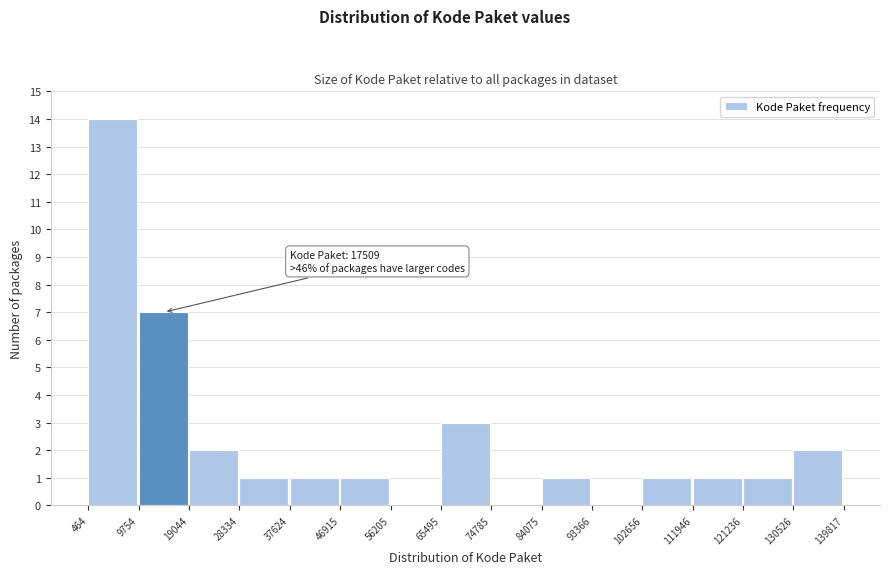

Over which range of the x-axis is the bar tallest?

464 to 9754